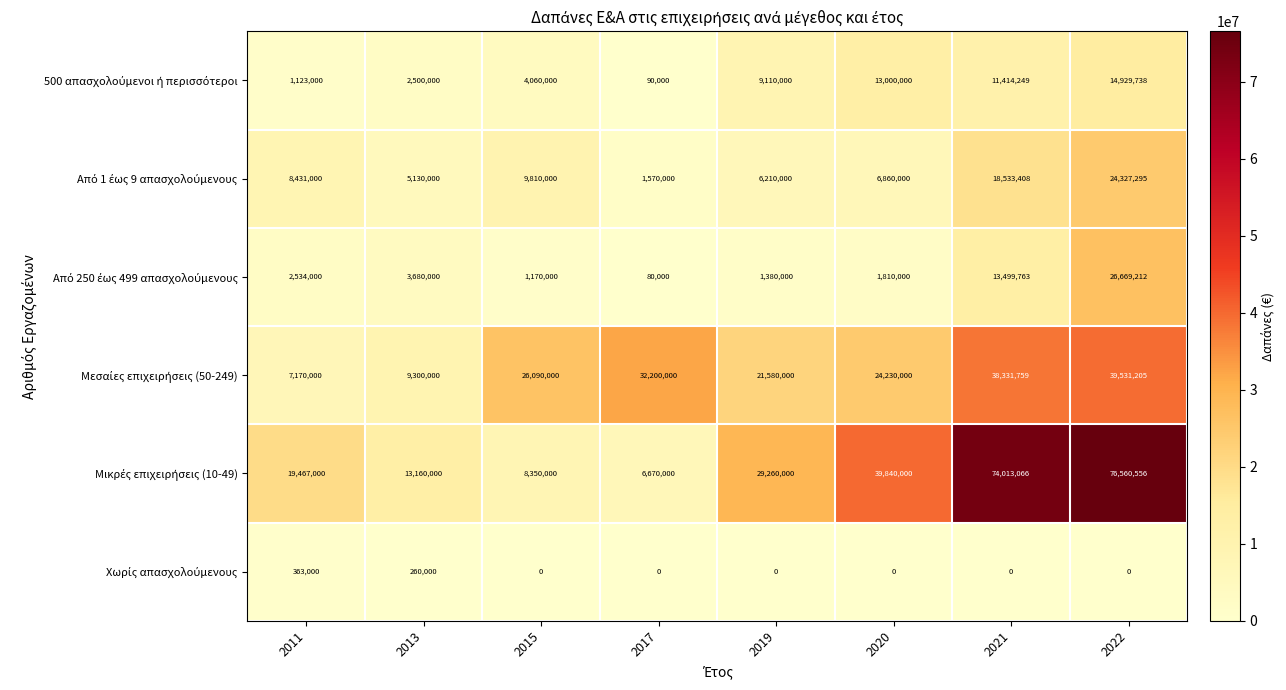

What is the total value across all series at 2017?

40610000